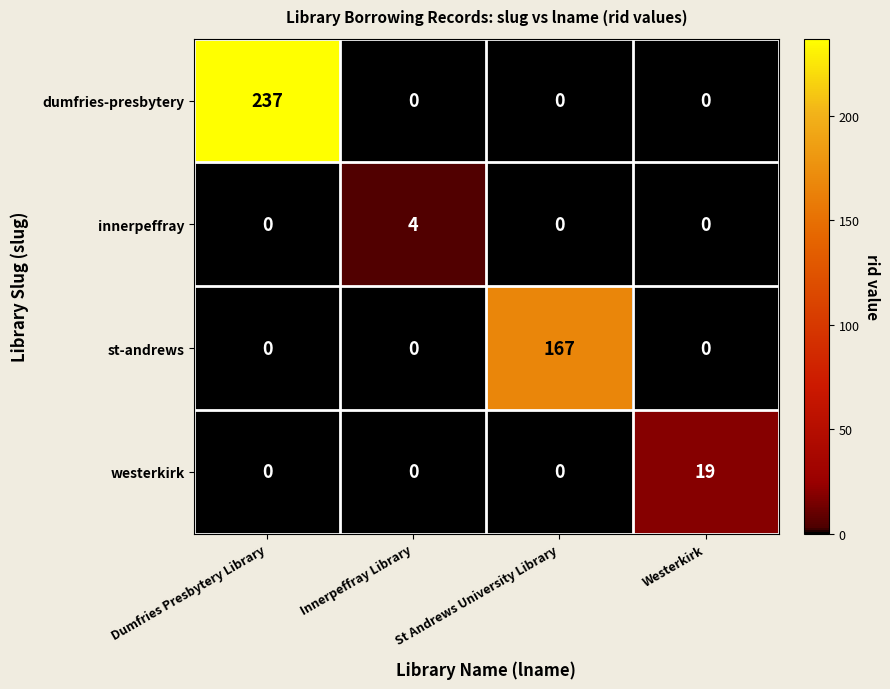

Count the number of data series in this chart.

4